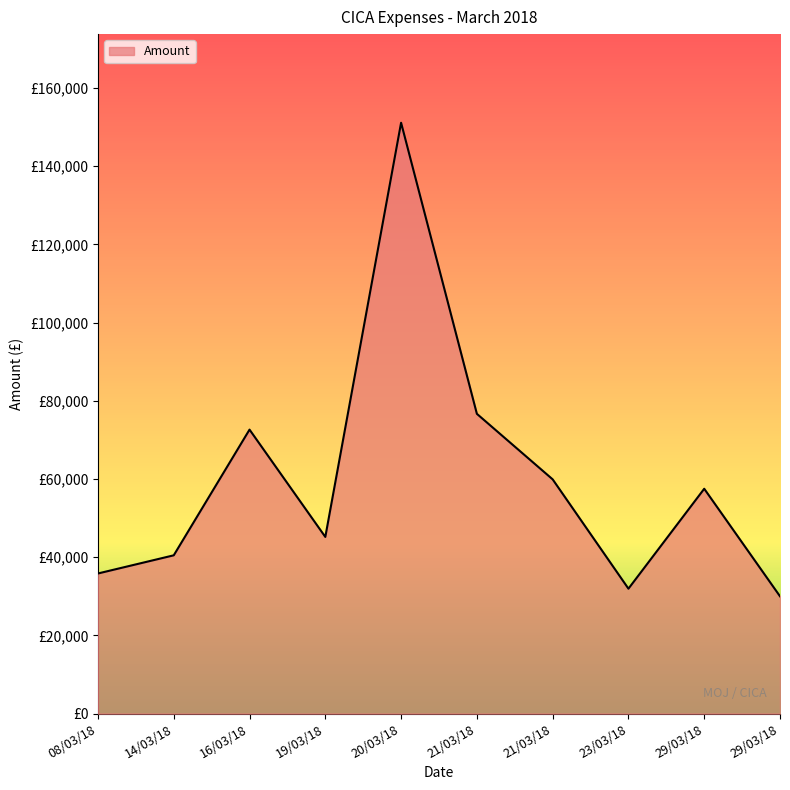

Does the chart display data point markers on the line(s)?

No